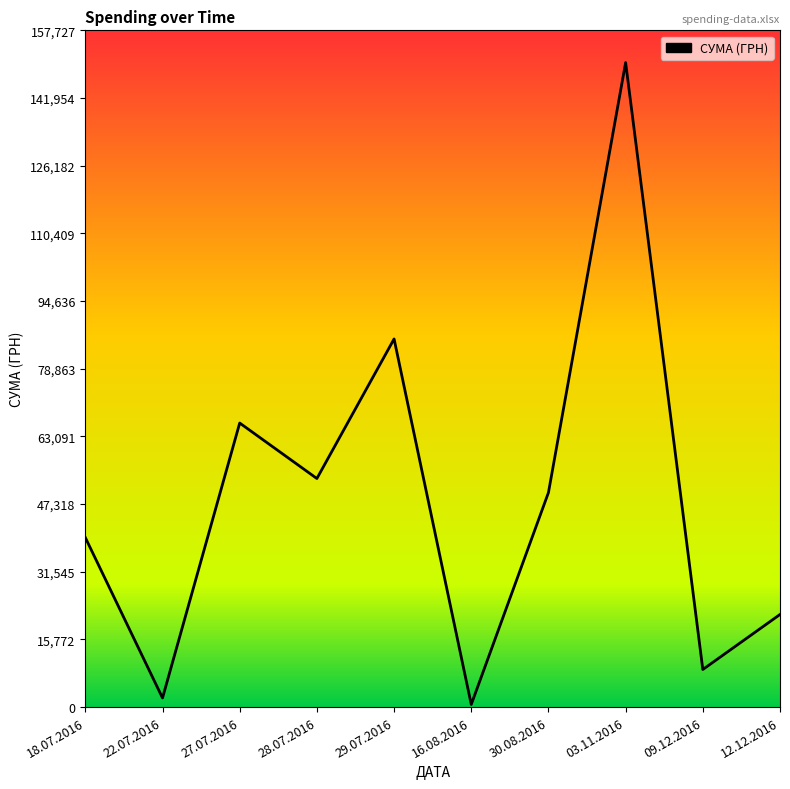

True or false: the data shows 49993.0 at 30.08.2016.

True